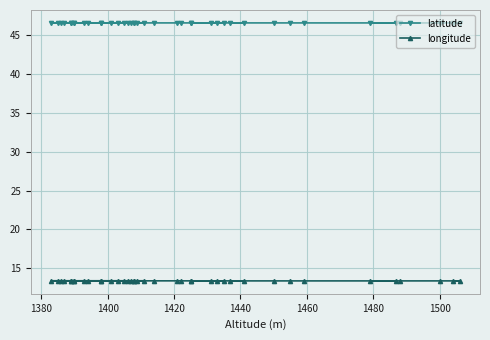

What is the average value of the longitude series?

13.4